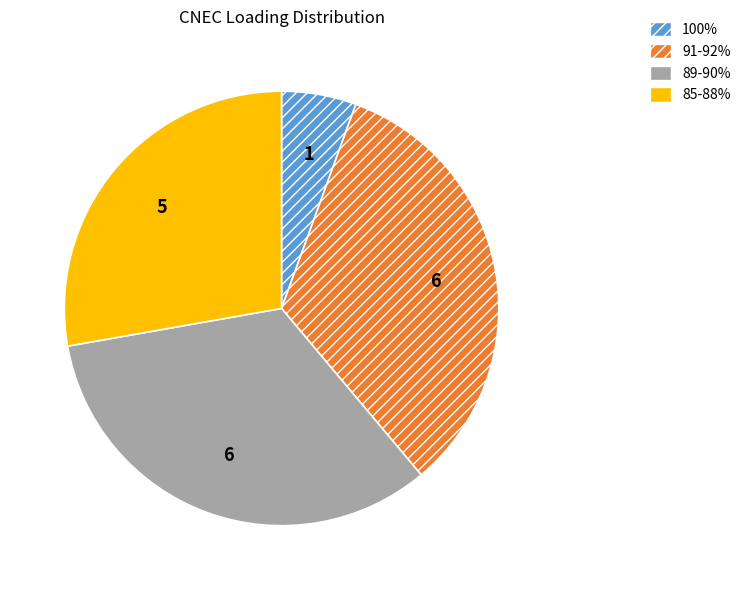

Is there any slice that represents more than half of the pie?

No